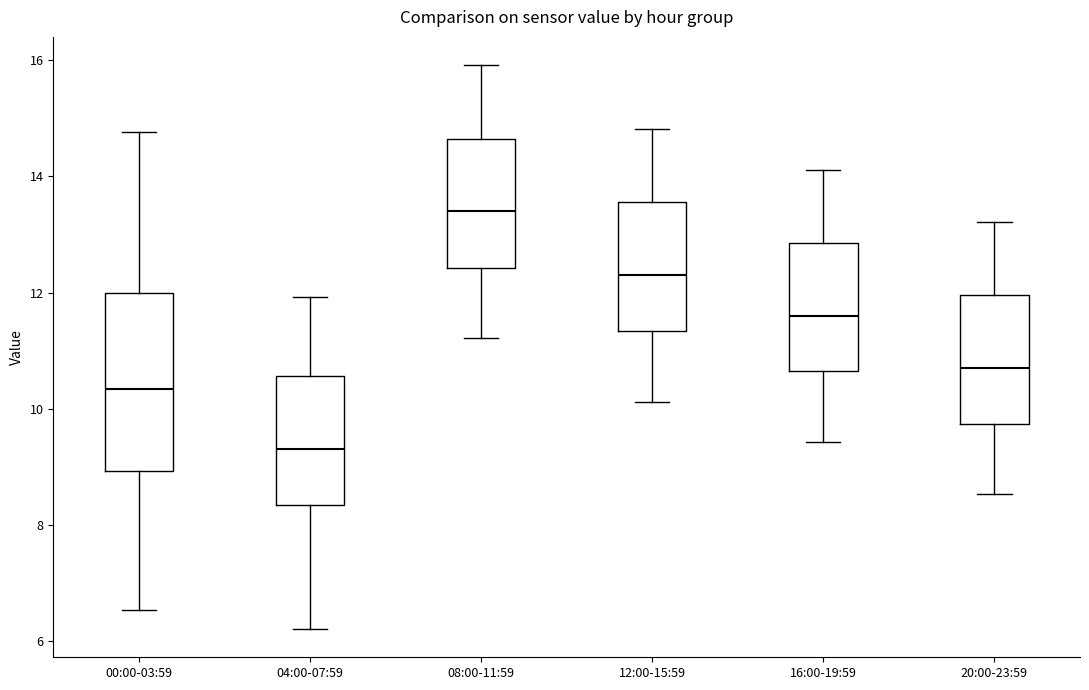

Reading left to right, read every box against the y-axis: the position of its median line, the range the box covers, and the ends of its whiskers. The values are not printed on the chart, so give them approximately, as read against the axis.

00:00-03:59: median 10.4, box 9.0 to 12.0, whiskers 6.6 to 14.8
04:00-07:59: median 9.4, box 8.4 to 10.6, whiskers 6.2 to 12.0
08:00-11:59: median 13.4, box 12.4 to 14.6, whiskers 11.2 to 16.0
12:00-15:59: median 12.4, box 11.4 to 13.6, whiskers 10.2 to 14.8
16:00-19:59: median 11.6, box 10.6 to 12.8, whiskers 9.4 to 14.2
20:00-23:59: median 10.8, box 9.8 to 12.0, whiskers 8.6 to 13.2